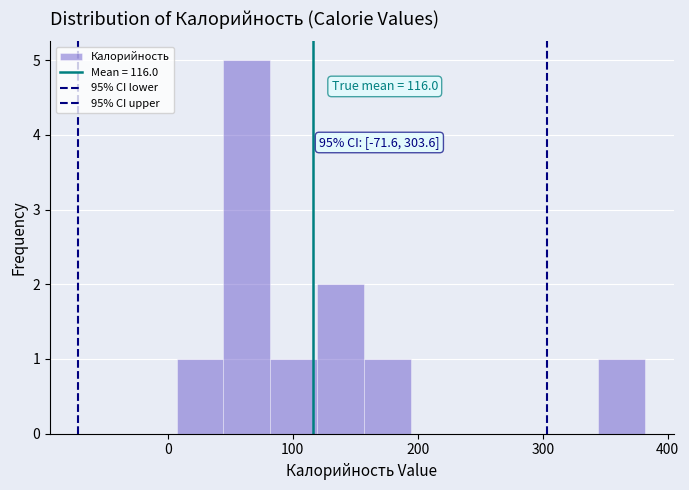

Read against the x-axis, roughly where is the centre of the tallest bar?

60